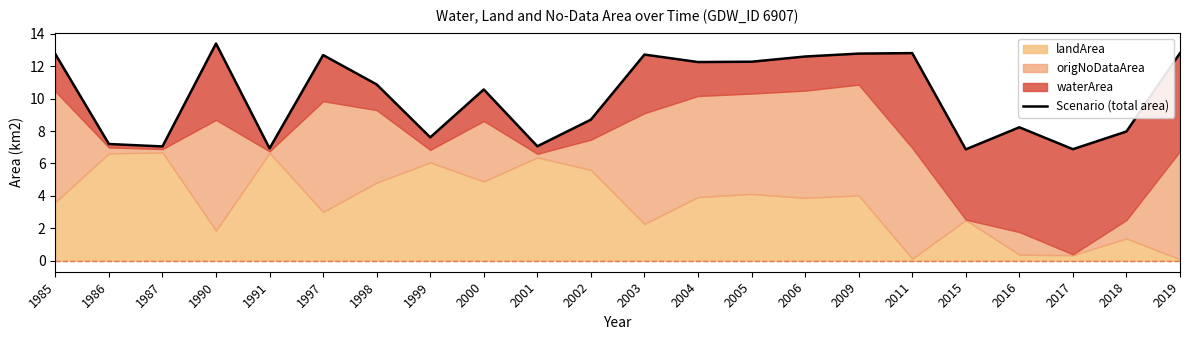

Count the number of values greater than 10.

12